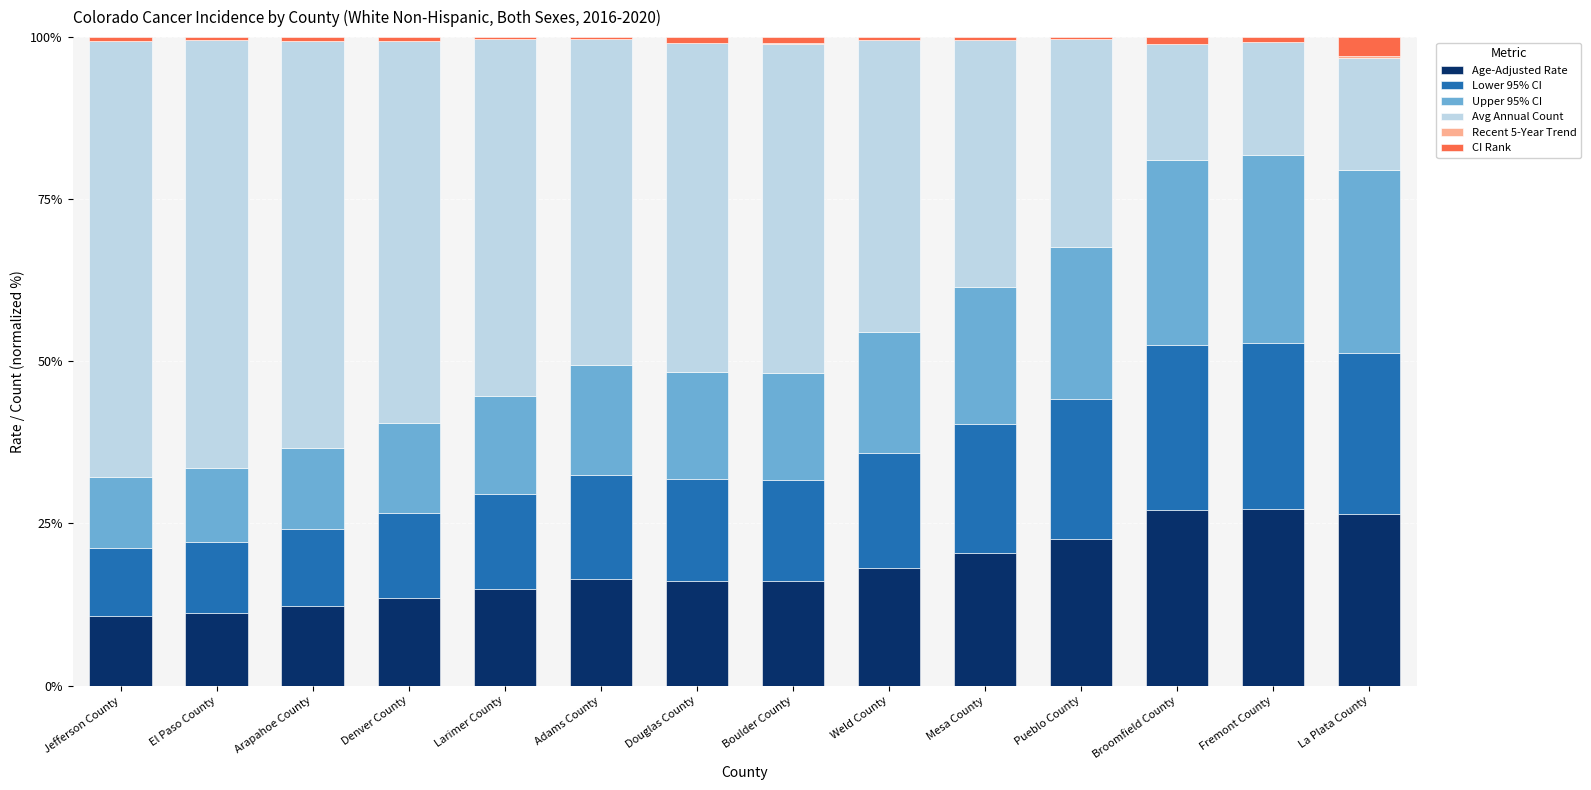

True or false: Age-Adjusted Rate has a value of 16.5 at Adams County.

True